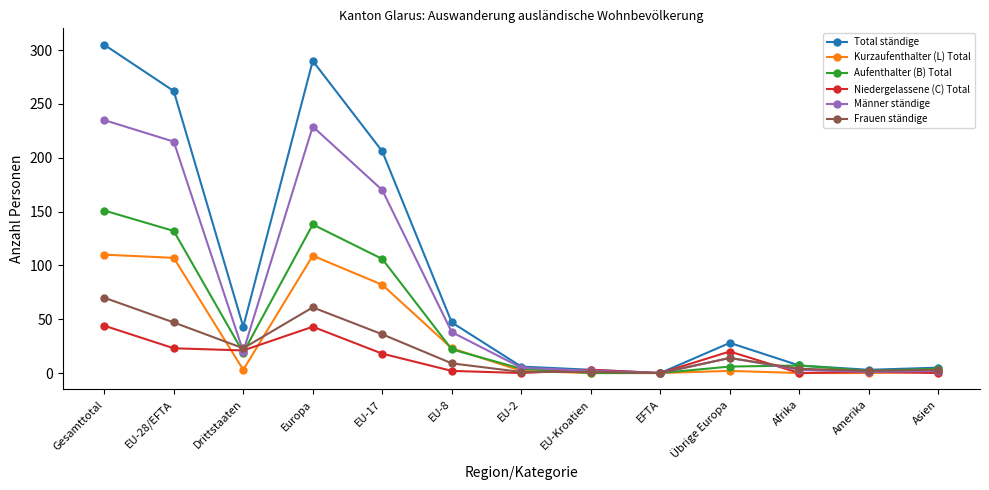

The value of Männer ständige at Europa is 229. True or false?

True